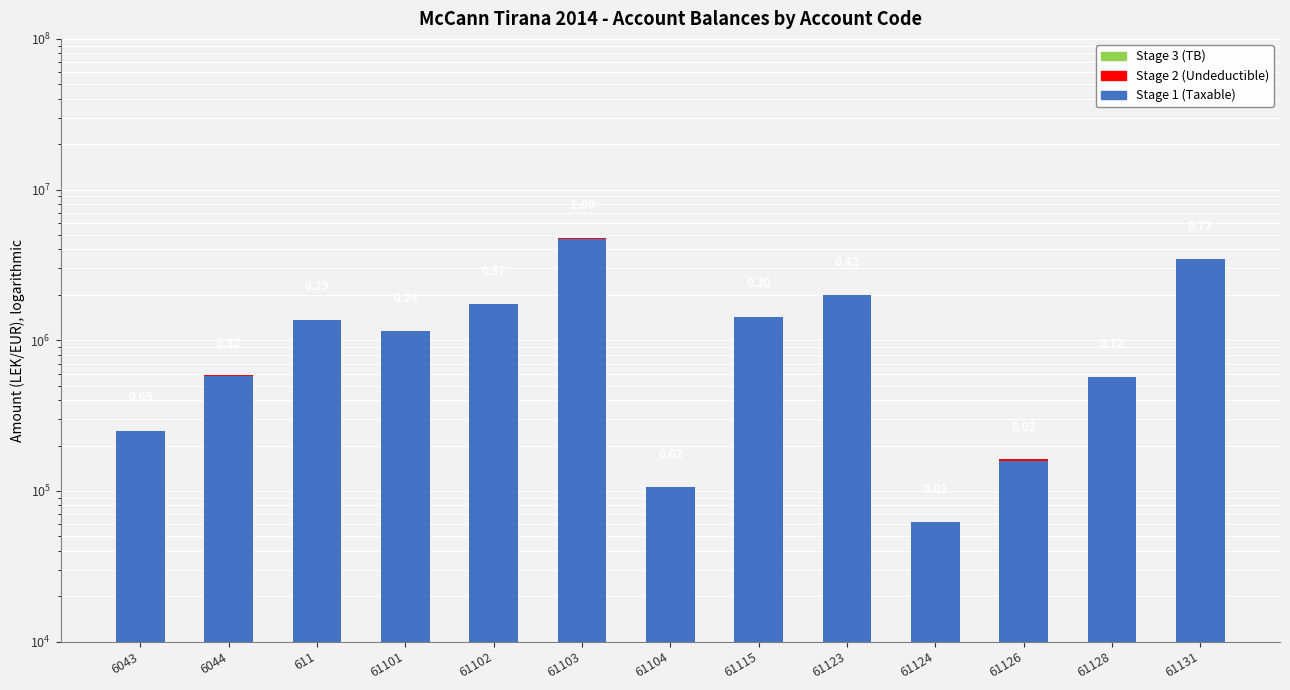

How many bars are there in total?

39